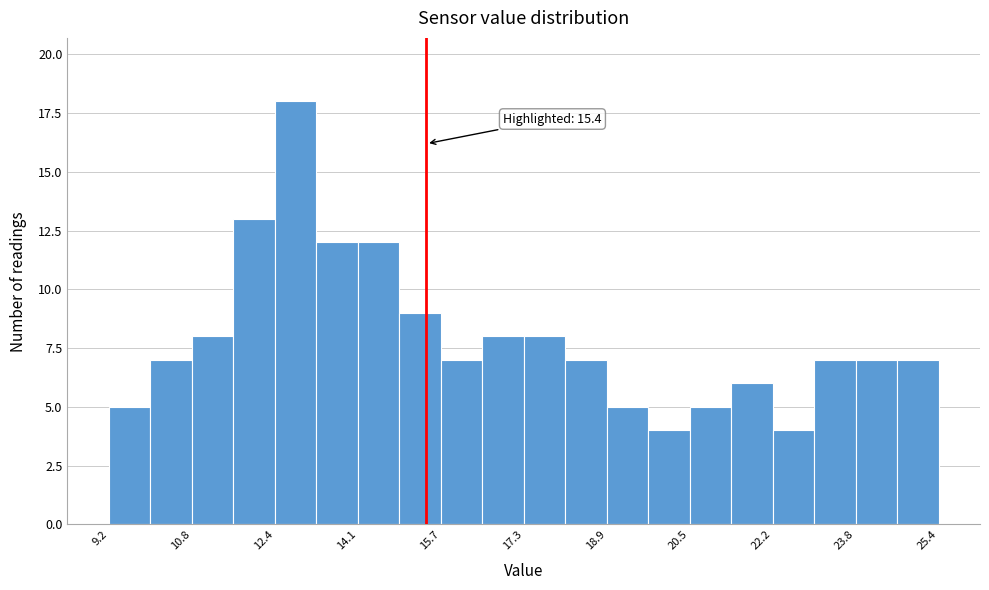

Which range on the x-axis has the tallest bar?

12.4 to 13.2